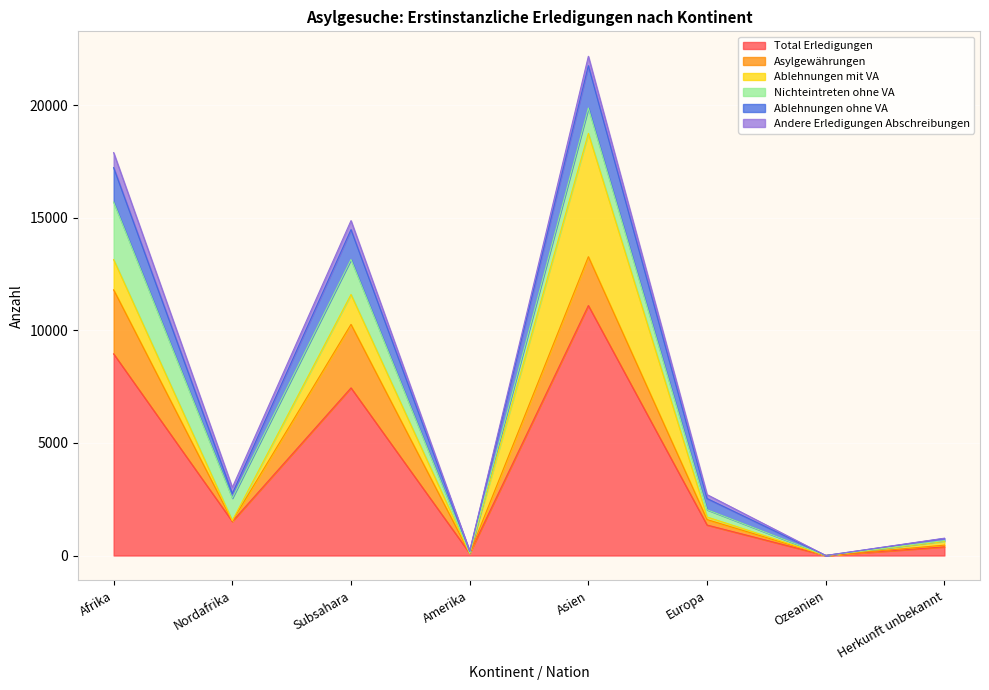

True or false: Asylgewährungen and Andere Erledigungen Abschreibungen cross at least once.

True